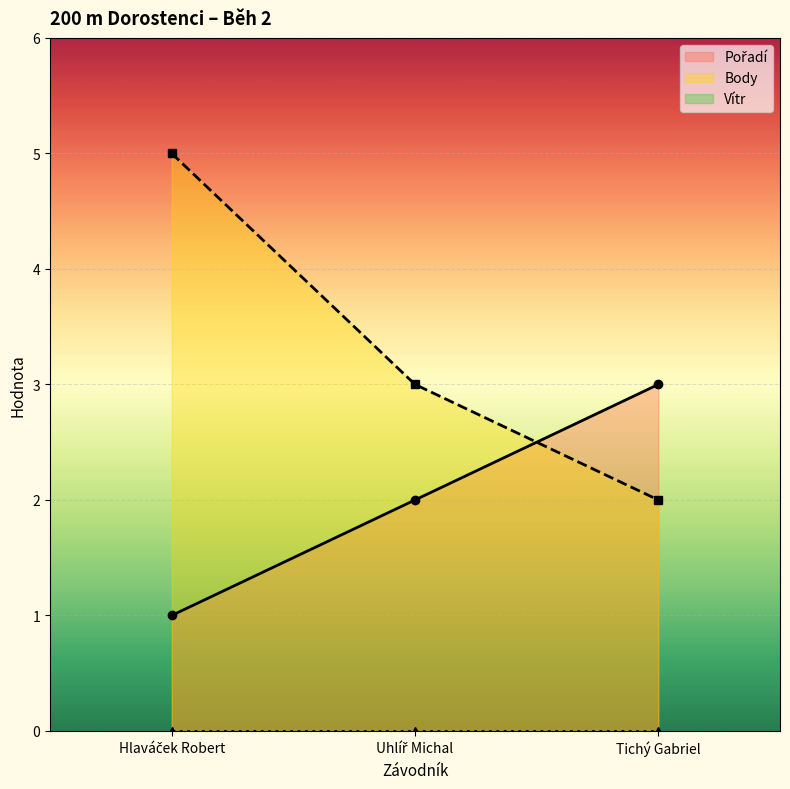

What is the average value of the Pořadí series?

2